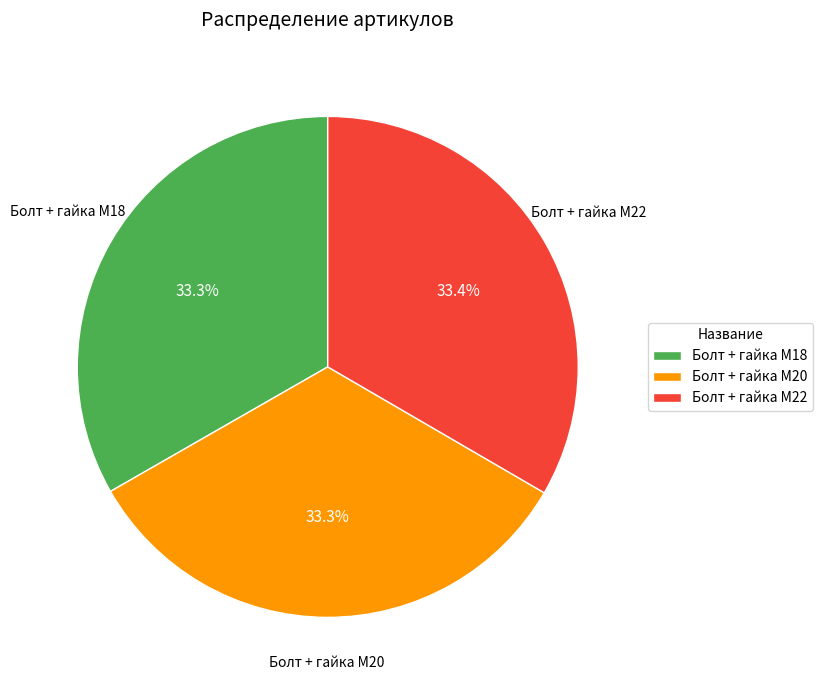

What percentage is the Болт + гайка M22 slice, to the nearest percent?

33%